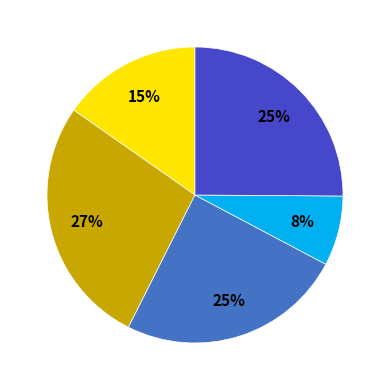

To the nearest percent, what is the average slice percentage?

20%